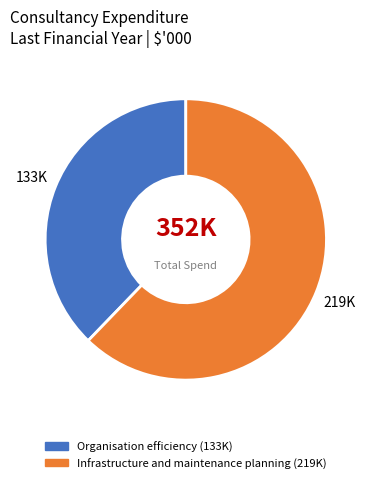

Which slice is the largest?

Infrastructure and maintenance planning